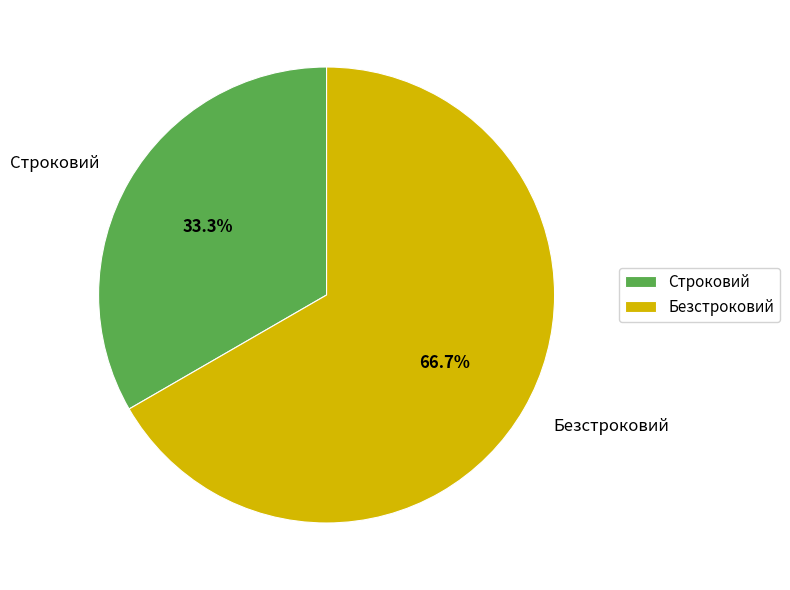

To the nearest percent, what is the difference between the Безстроковий and Строковий slice percentages?

33%